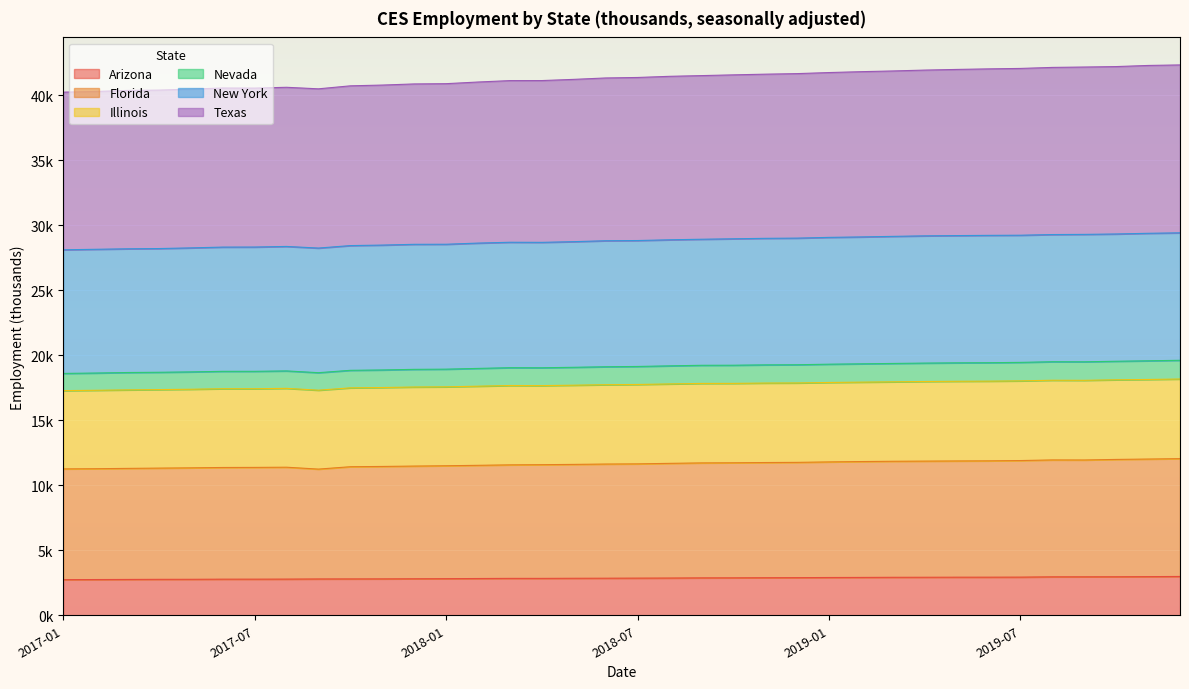

Which has a higher value, 2018-12 or 2019-05?

2019-05